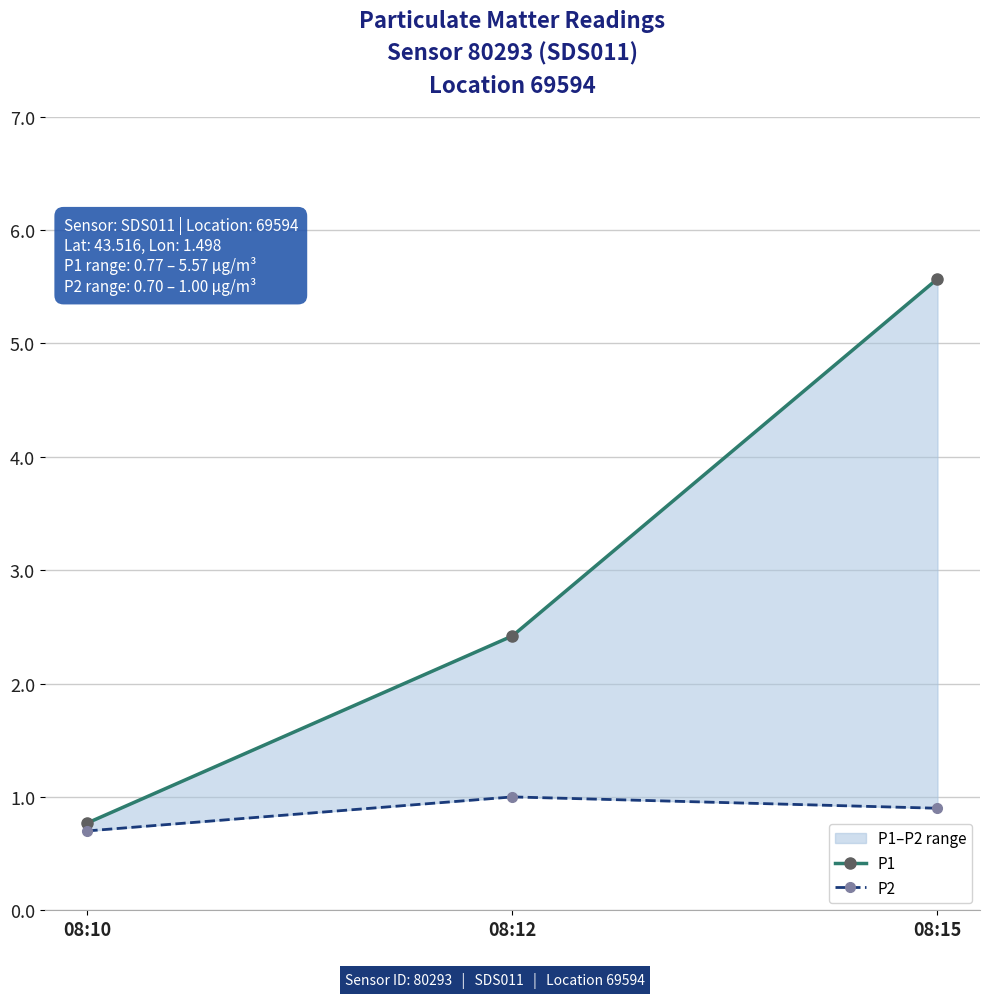

What is the difference between the maximum and minimum values in the P1 series?

4.8